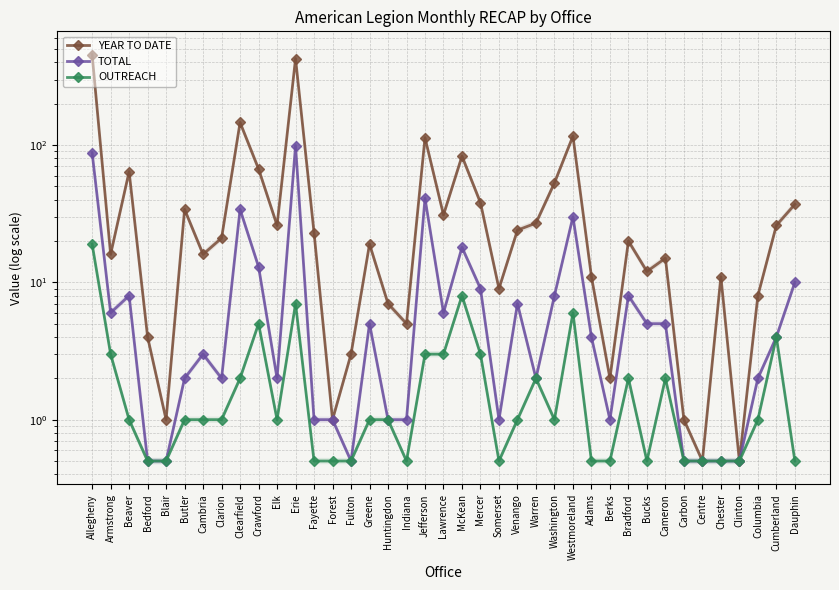

Reading right to left, list all the values displayed in this chart.

YEAR TO DATE: Dauphin=37.0	Cumberland=26.0	Columbia=8.0	Clinton=0.5	Chester=11.0	Centre=0.5	Carbon=1.0	Cameron=15.0	Bucks=12.0	Bradford=20.0	Berks=2.0	Adams=11.0	Westmoreland=116.0	Washington=53.0	Warren=27.0	Venango=24.0	Somerset=9.0	Mercer=38.0	McKean=83.0	Lawrence=31.0	Jefferson=113.0	Indiana=5.0	Huntingdon=7.0	Greene=19.0	Fulton=3.0	Forest=1.0	Fayette=23.0	Erie=426.0	Elk=26.0	Crawford=67.0	Clearfield=146.0	Clarion=21.0	Cambria=16.0	Butler=34.0	Blair=1.0	Bedford=4.0	Beaver=64.0	Armstrong=16.0	Allegheny=456.0
TOTAL: Dauphin=10.0	Cumberland=4.0	Columbia=2.0	Clinton=0.5	Chester=0.5	Centre=0.5	Carbon=0.5	Cameron=5.0	Bucks=5.0	Bradford=8.0	Berks=1.0	Adams=4.0	Westmoreland=30.0	Washington=8.0	Warren=2.0	Venango=7.0	Somerset=1.0	Mercer=9.0	McKean=18.0	Lawrence=6.0	Jefferson=41.0	Indiana=1.0	Huntingdon=1.0	Greene=5.0	Fulton=0.5	Forest=1.0	Fayette=1.0	Erie=99.0	Elk=2.0	Crawford=13.0	Clearfield=34.0	Clarion=2.0	Cambria=3.0	Butler=2.0	Blair=0.5	Bedford=0.5	Beaver=8.0	Armstrong=6.0	Allegheny=88.0
OUTREACH: Dauphin=0.5	Cumberland=4.0	Columbia=1.0	Clinton=0.5	Chester=0.5	Centre=0.5	Carbon=0.5	Cameron=2.0	Bucks=0.5	Bradford=2.0	Berks=0.5	Adams=0.5	Westmoreland=6.0	Washington=1.0	Warren=2.0	Venango=1.0	Somerset=0.5	Mercer=3.0	McKean=8.0	Lawrence=3.0	Jefferson=3.0	Indiana=0.5	Huntingdon=1.0	Greene=1.0	Fulton=0.5	Forest=0.5	Fayette=0.5	Erie=7.0	Elk=1.0	Crawford=5.0	Clearfield=2.0	Clarion=1.0	Cambria=1.0	Butler=1.0	Blair=0.5	Bedford=0.5	Beaver=1.0	Armstrong=3.0	Allegheny=19.0